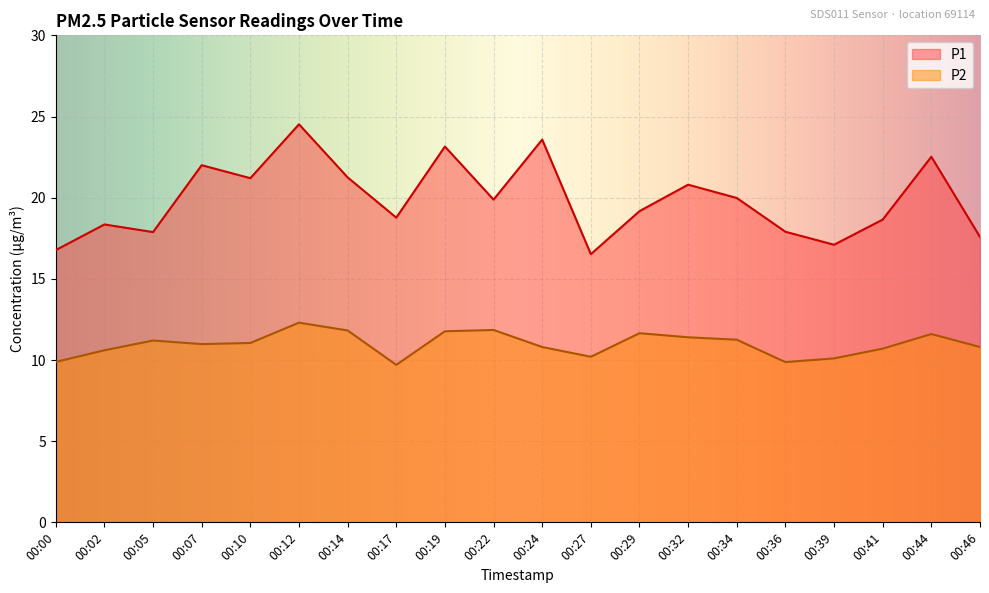

How many interior local peaks does the P1 series have?

7